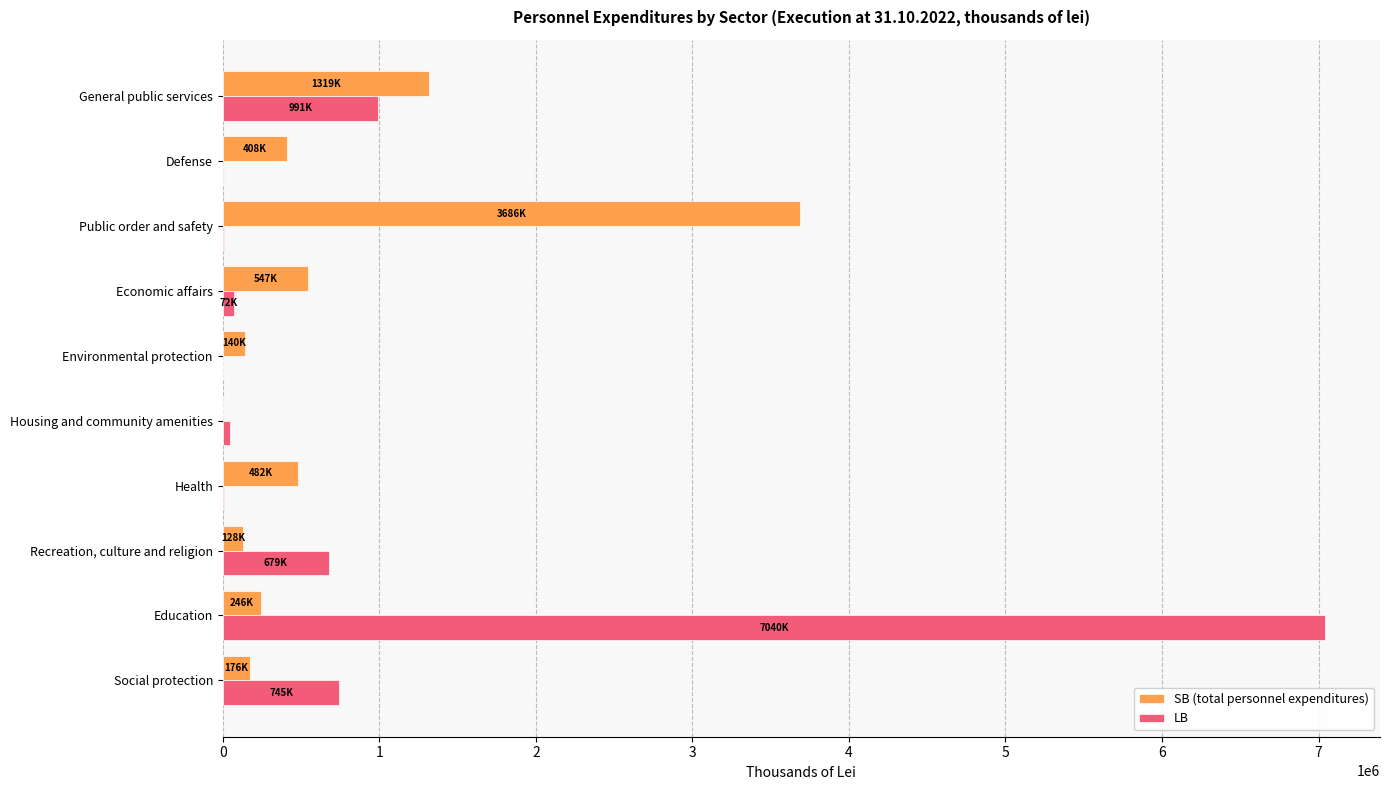

The value of SB (total personnel expenditures) at General public services is 1319069.4. True or false?

True